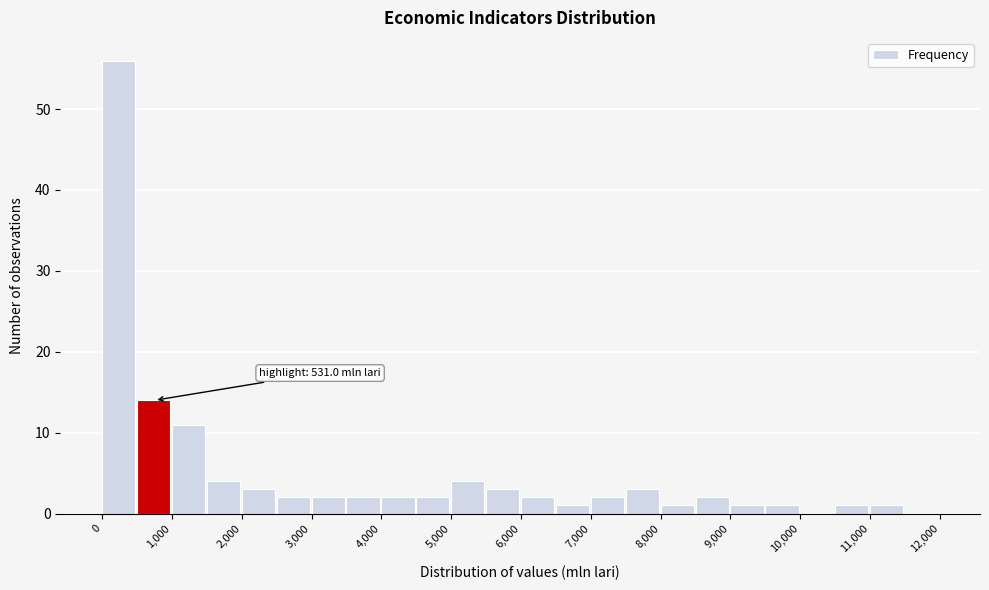

Which range on the x-axis has the tallest bar?

0 to 500